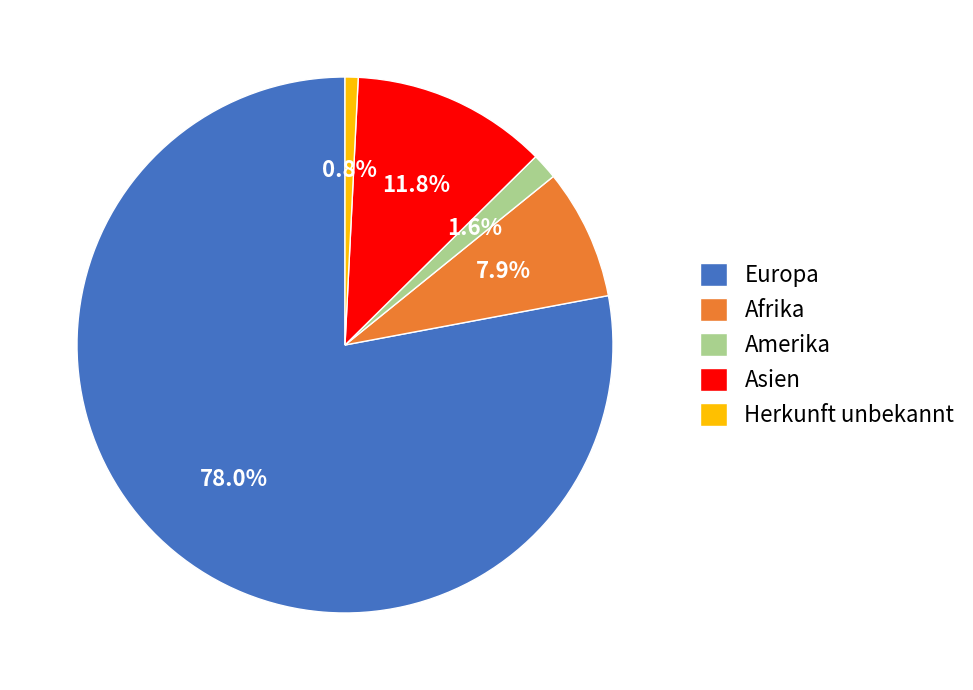

Which category has the smallest portion of the pie?

Herkunft unbekannt